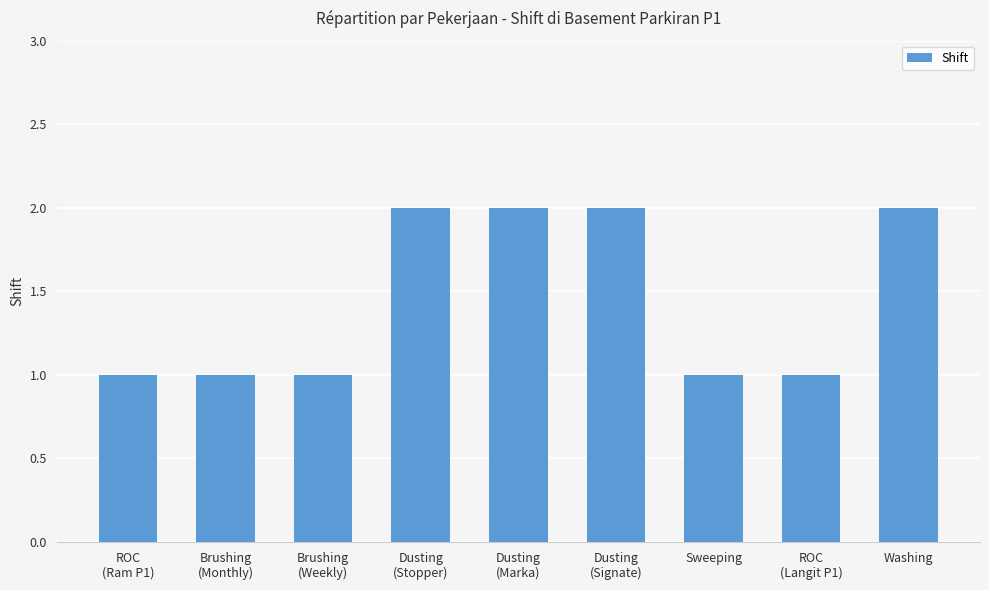

What is the value of the 7th bar from the left?

1